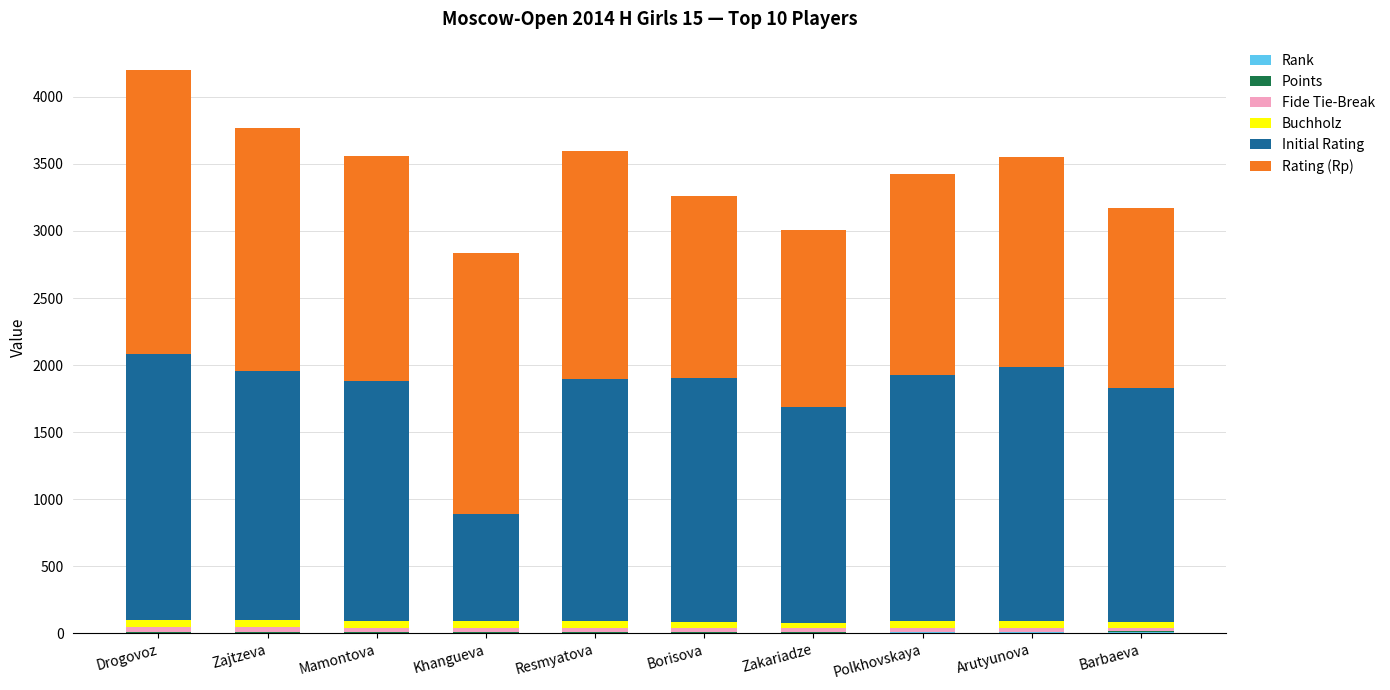

How many categories are shown in the chart?

10